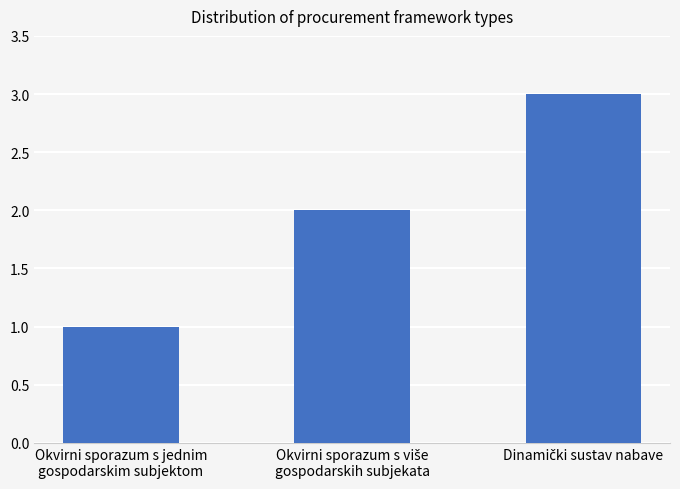

What is the maximum value shown in the chart?

3